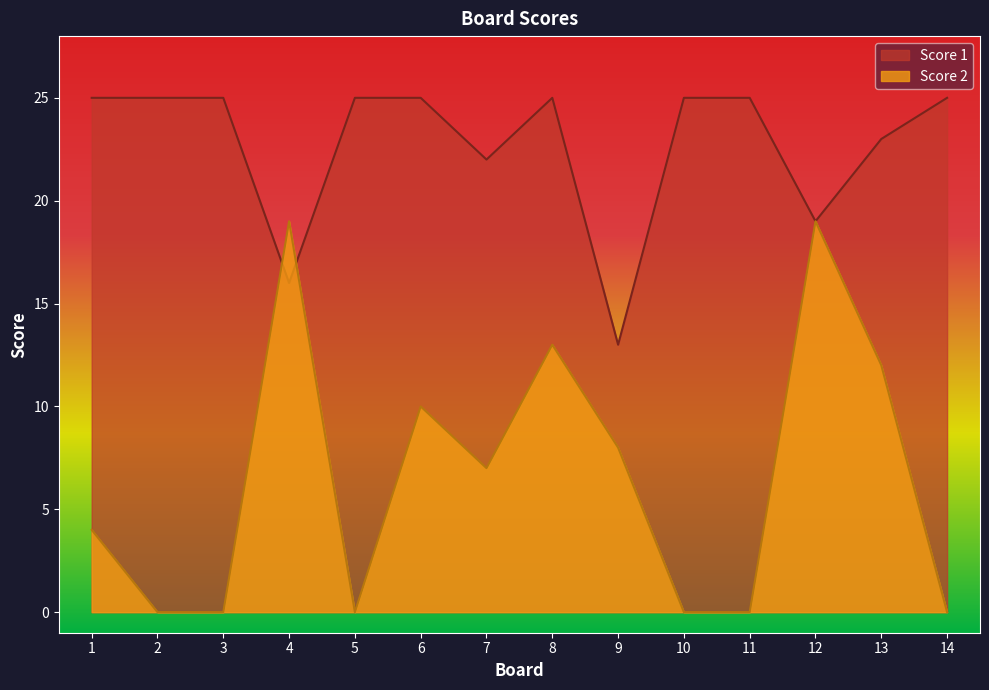

In Score 1, how many points are lower than both neighbors (excluding endpoints)?

4